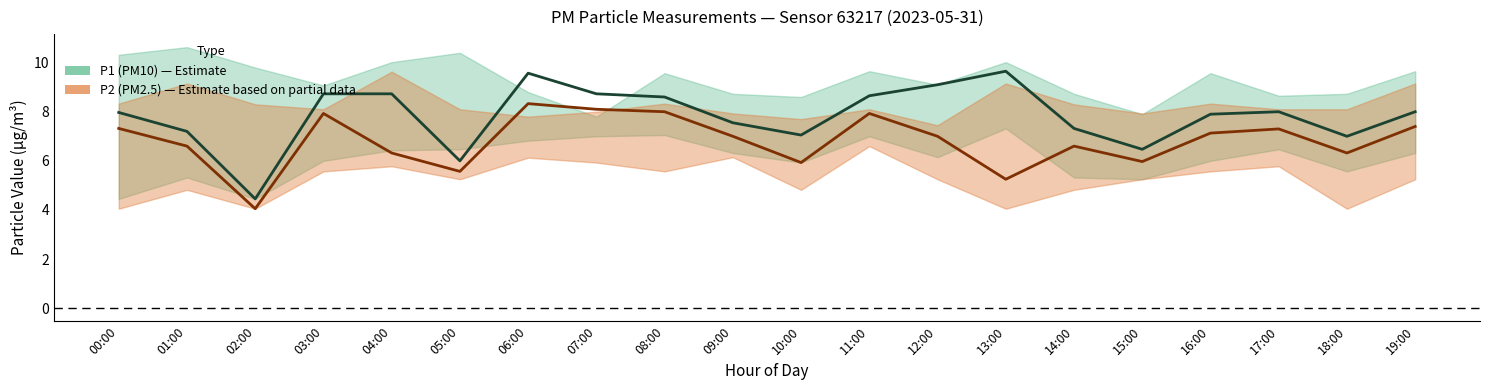

List the labels in order of P2 (PM2.5) value, largest first.

06:00, 07:00, 08:00, 03:00, 11:00, 19:00, 00:00, 17:00, 16:00, 09:00, 12:00, 01:00, 14:00, 04:00, 18:00, 15:00, 10:00, 05:00, 13:00, 02:00